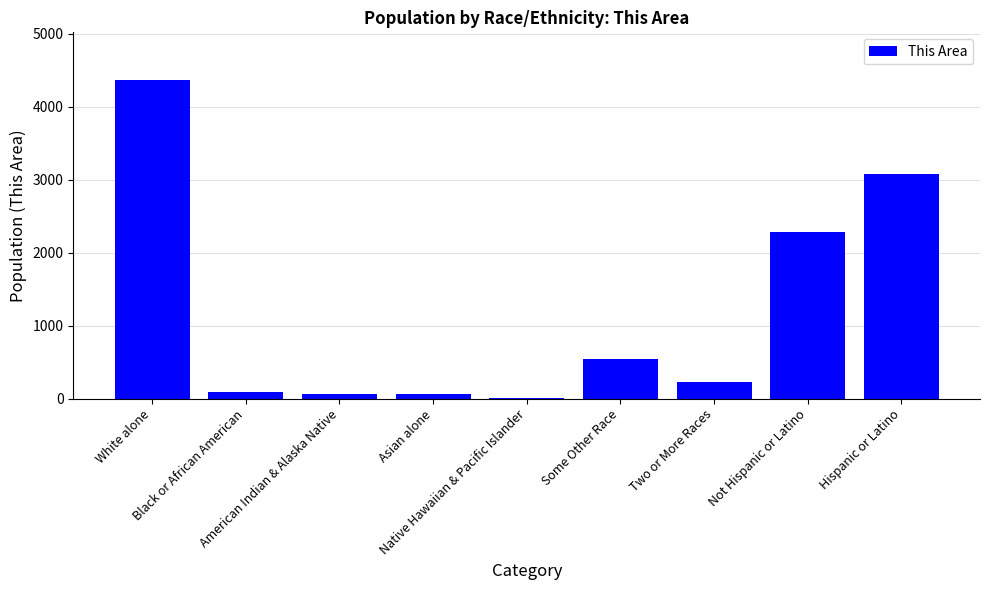

The value at Black or African American is 92. True or false?

True